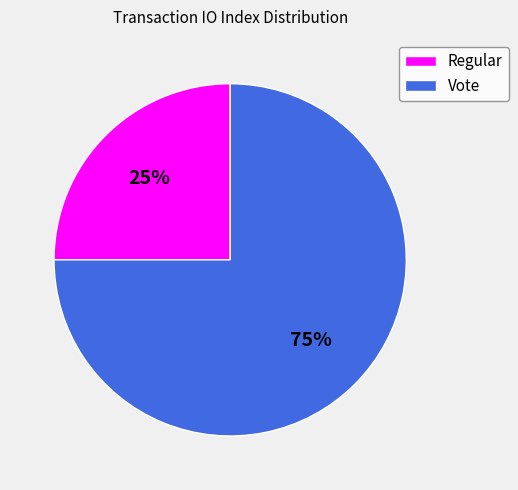

To the nearest percent, what percentage of the pie is Regular?

25%